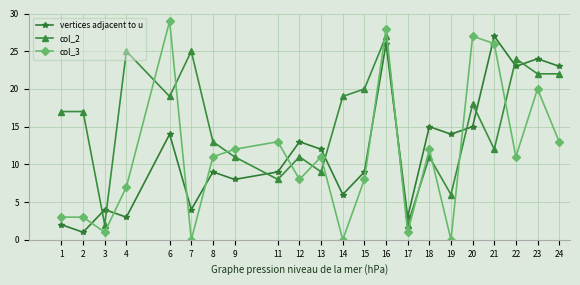

What is the difference between the highest and lowest values at 20?

12